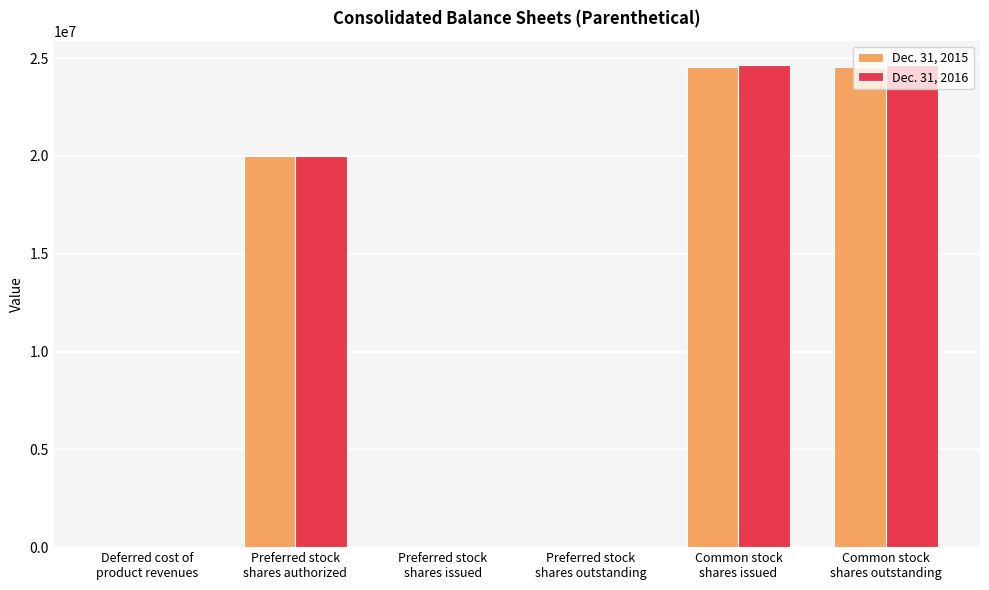

What are all the series names shown in the legend?

Dec. 31, 2015, Dec. 31, 2016